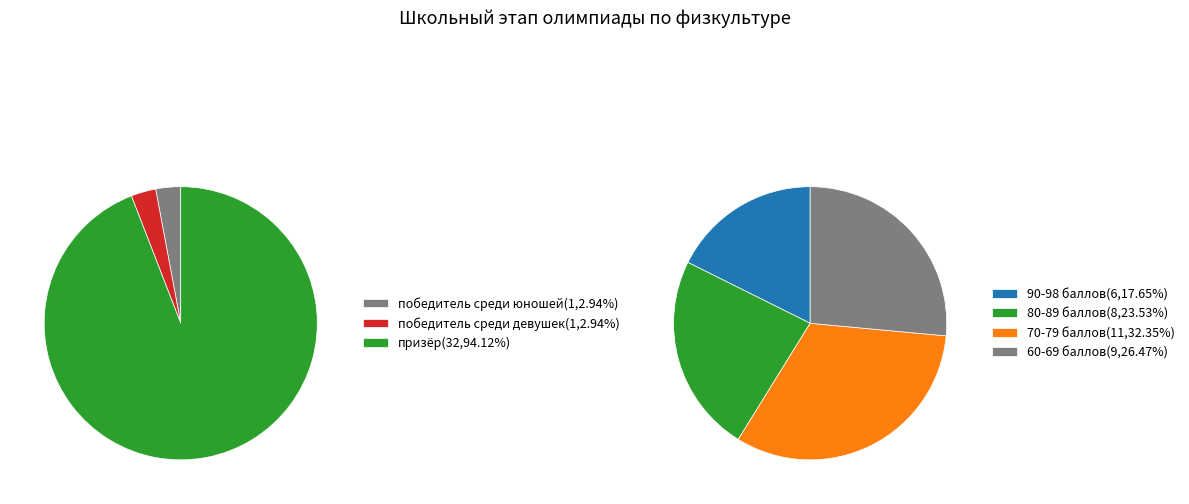

How many slices are in this pie chart?

3